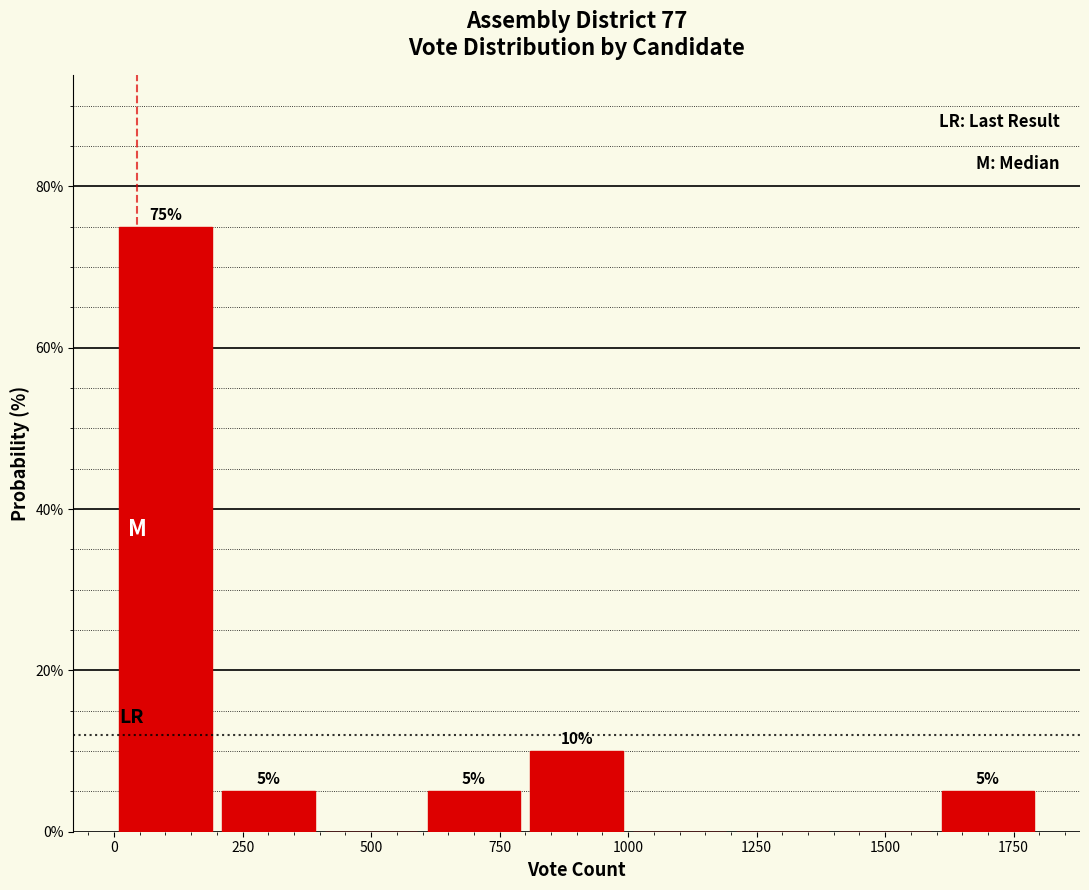

Which range on the x-axis has the tallest bar?

0 to 200